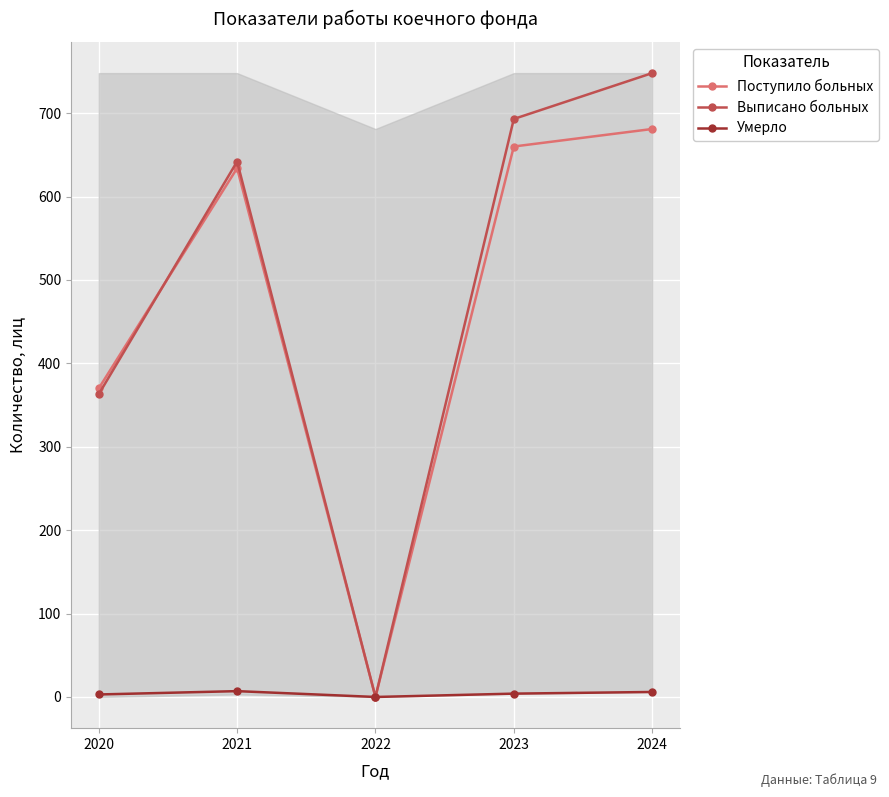

Does the chart display data point markers on the line(s)?

Yes